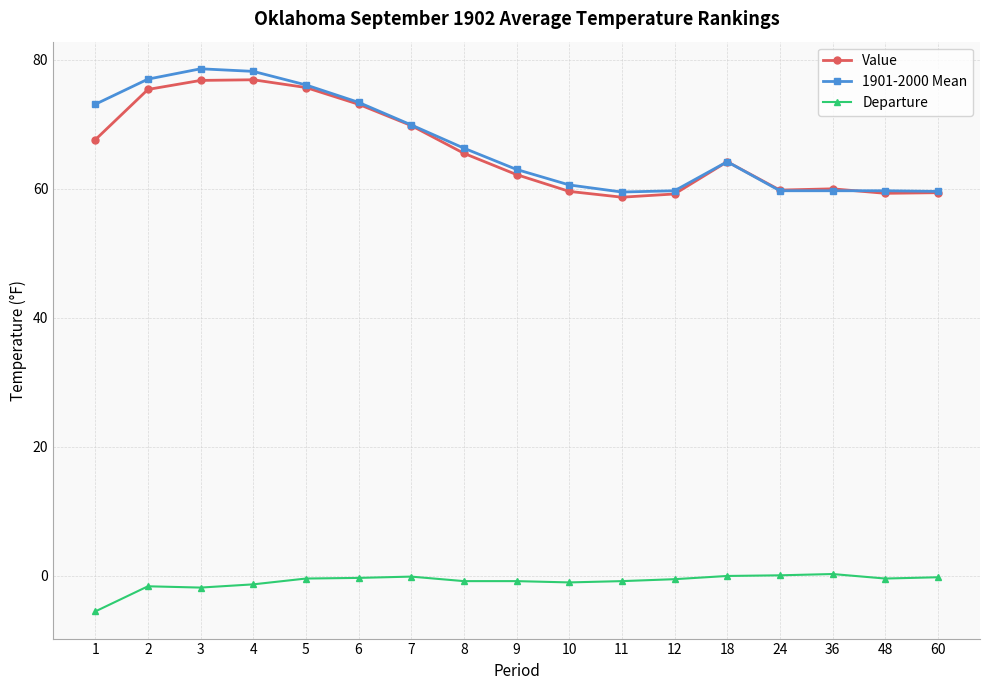

Is the value of Departure at 9 greater than the value of Value at 10?

No